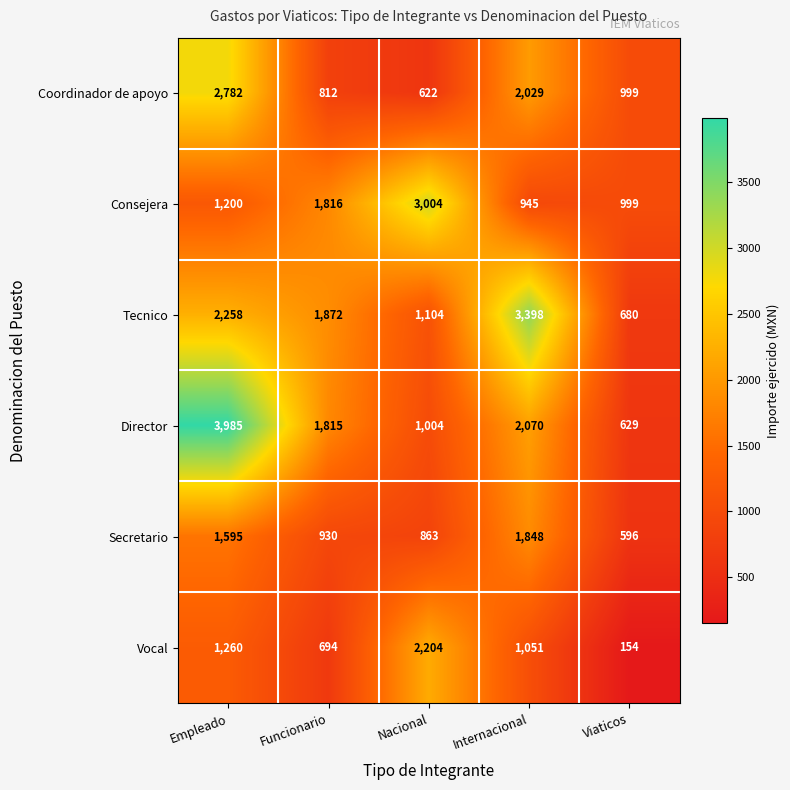

At which category is the sum across all series the highest?

Empleado